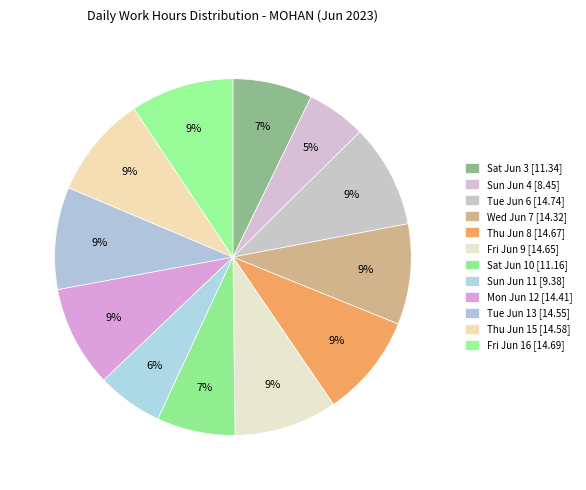

How many slices are in this pie chart?

12